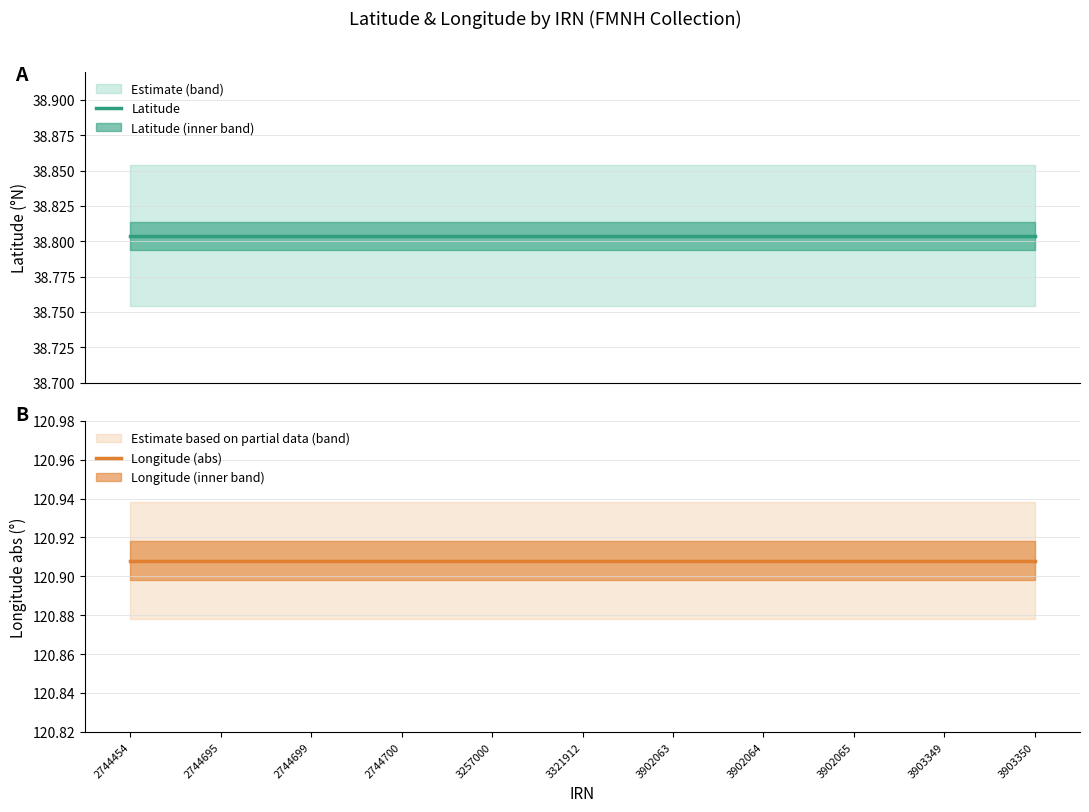

At which label does Longitude (abs) reach its minimum?

2744454